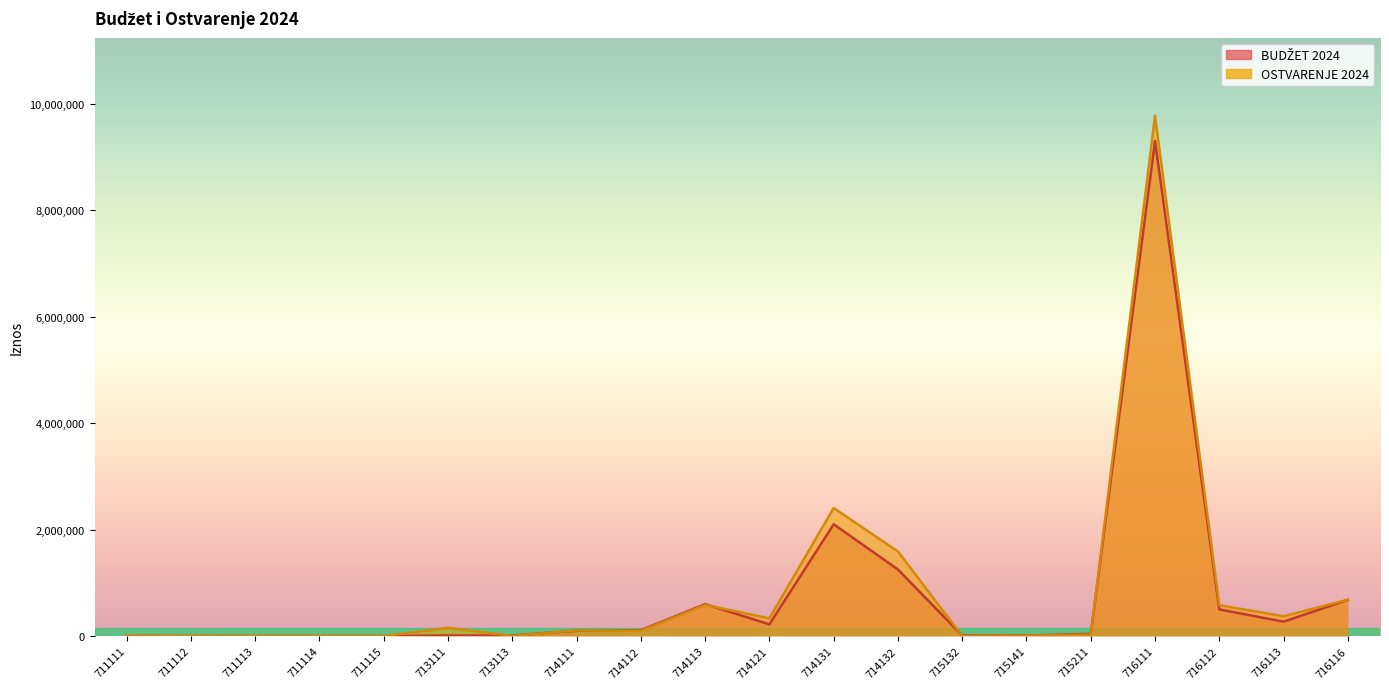

At which label does OSTVARENJE 2024 first exceed 104856?

713111